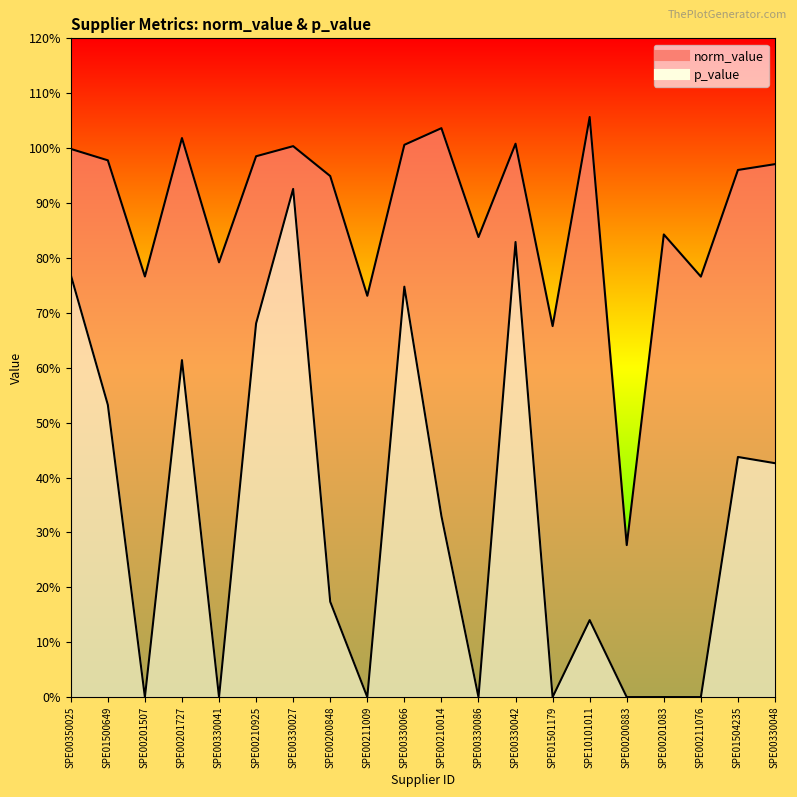

How many lines are shown in the chart?

2